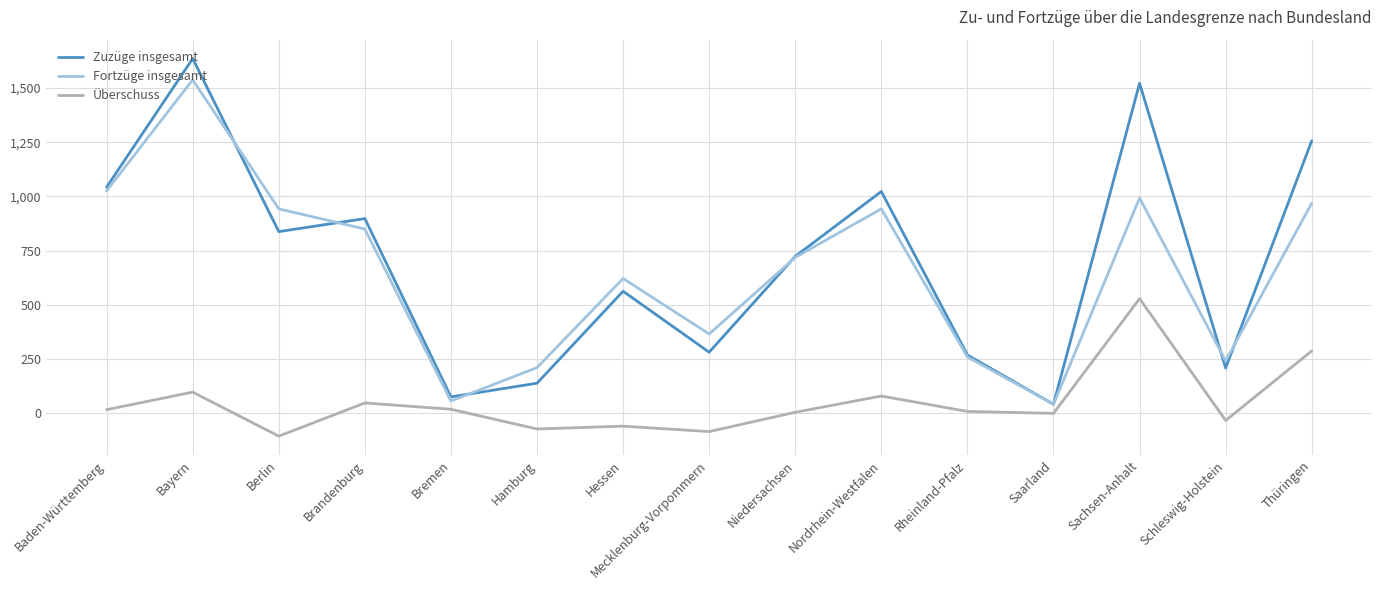

True or false: Überschuss and Zuzüge insgesamt intersect in this chart.

False